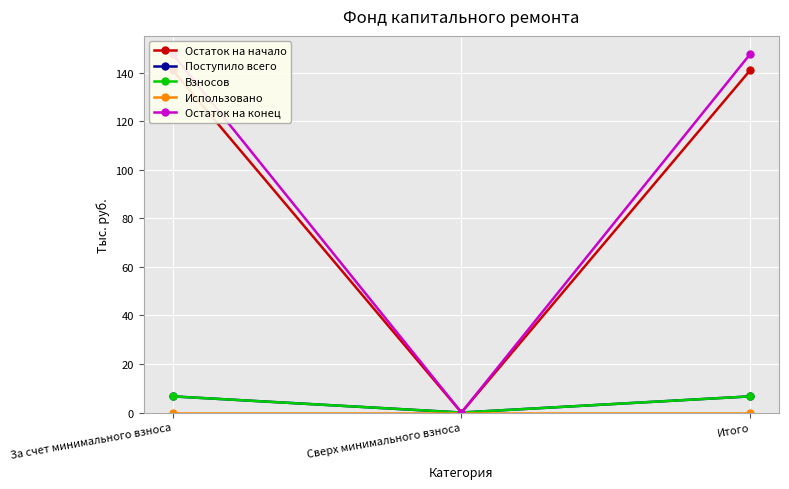

Reading right to left, what are all the values shown in this chart?

Остаток на начало: Итого=141.1	Сверх минимального взноса=0.0	За счет минимального взноса=141.1
Поступило всего: Итого=6.7	Сверх минимального взноса=0.0	За счет минимального взноса=6.7
Взносов: Итого=6.7	Сверх минимального взноса=0.0	За счет минимального взноса=6.7
Использовано: Итого=0.0	Сверх минимального взноса=0.0	За счет минимального взноса=0.0
Остаток на конец: Итого=147.8	Сверх минимального взноса=0.0	За счет минимального взноса=147.8